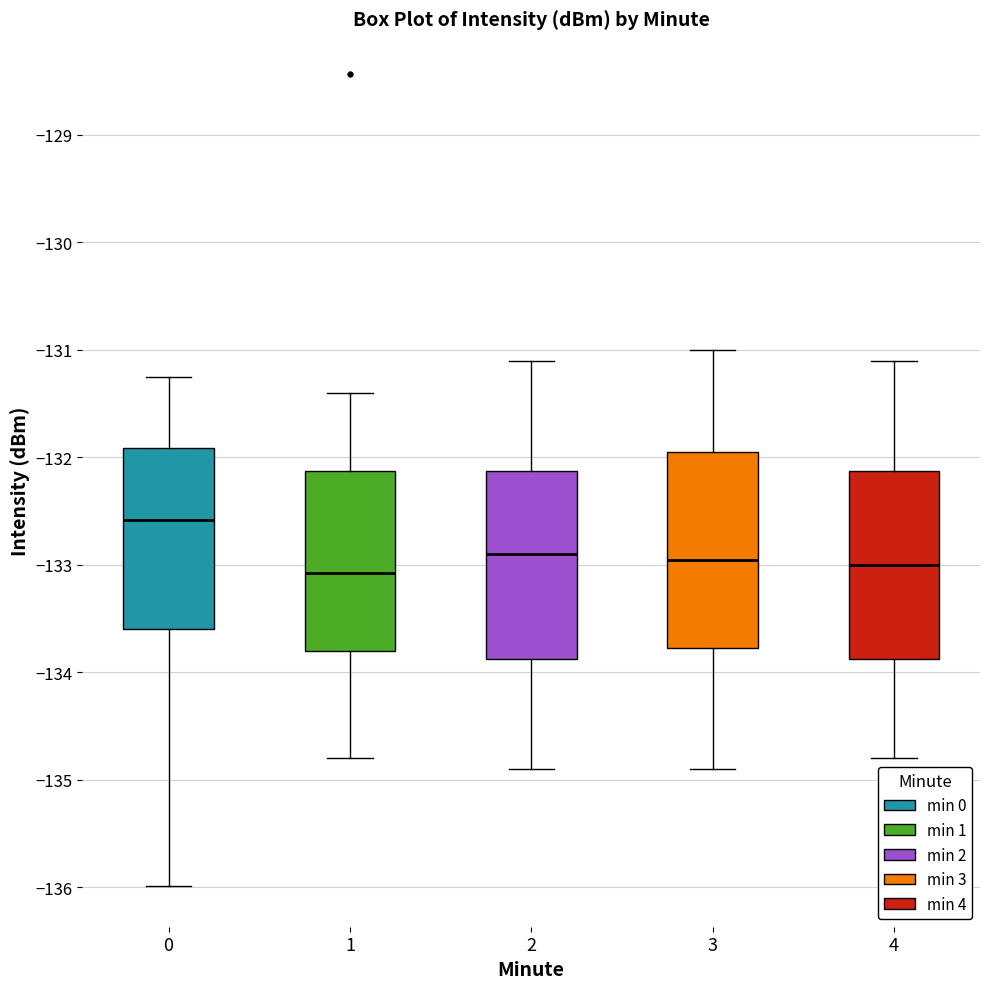

Reading left to right, read every box against the y-axis: the position of its median line, the range the box covers, and the ends of its whiskers. The values are not printed on the chart, so give them approximately, as read against the axis.

0: median -132.6, box -133.6 to -131.9, whiskers -136.0 to -131.2
1: median -133.1, box -133.8 to -132.1, whiskers -134.8 to -131.4
2: median -132.9, box -133.9 to -132.1, whiskers -134.9 to -131.1
3: median -132.9, box -133.8 to -131.9, whiskers -134.9 to -131.0
4: median -133.0, box -133.9 to -132.1, whiskers -134.8 to -131.1